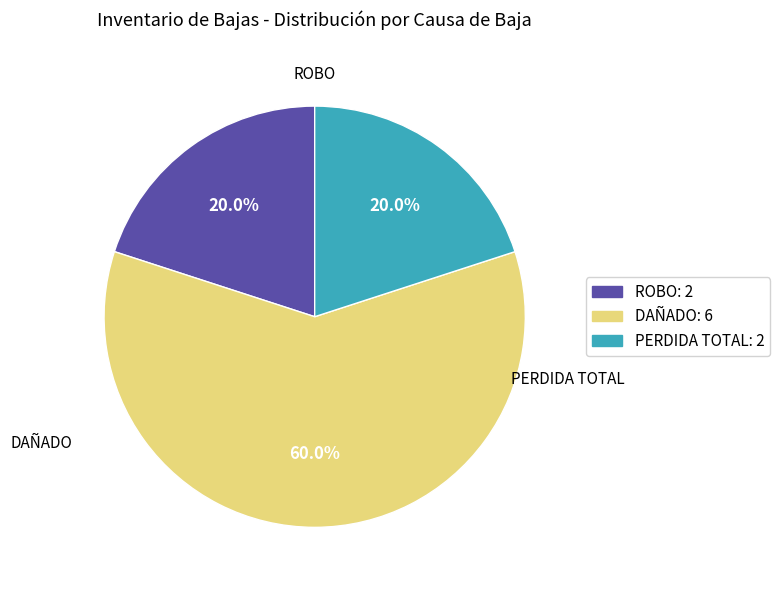

Is PERDIDA TOTAL the majority of the pie?

No